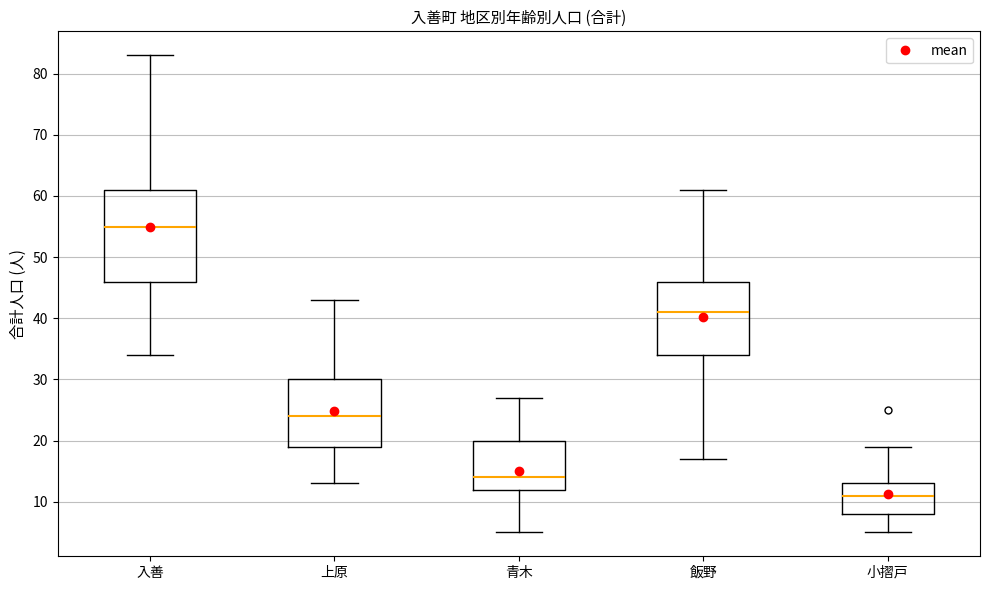

Reading left to right, read every box against the y-axis: the position of its median line, the range the box covers, and the ends of its whiskers. The values are not printed on the chart, so give them approximately, as read against the axis.

入善: median 55, box 46 to 61, whiskers 34 to 83
上原: median 24, box 19 to 30, whiskers 13 to 43
青木: median 14, box 12 to 20, whiskers 5 to 27
飯野: median 41, box 34 to 46, whiskers 17 to 61
小摺戸: median 11, box 8 to 13, whiskers 5 to 19